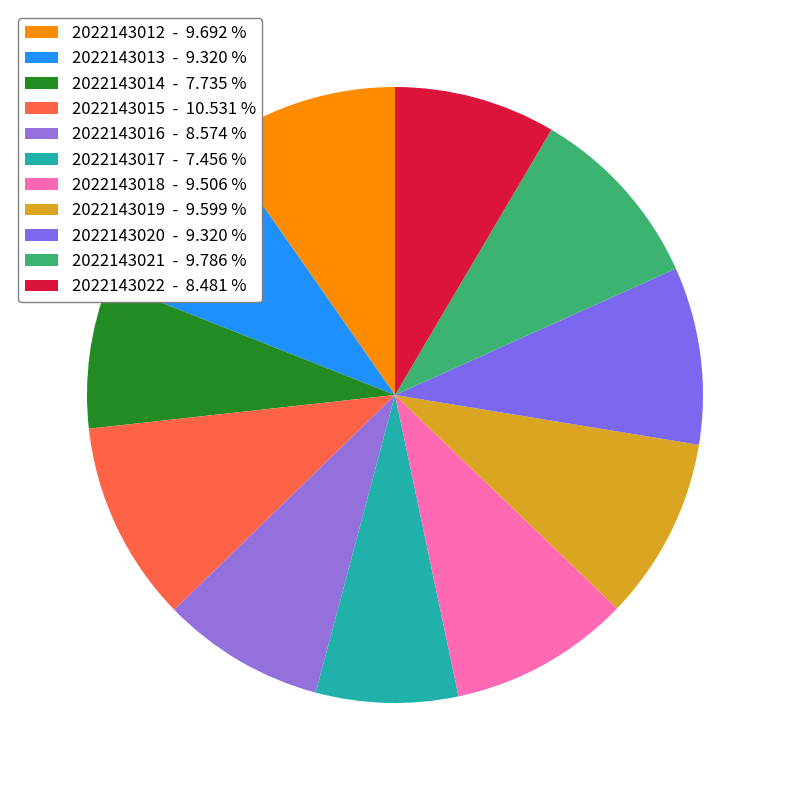

Is it true that 2022143014 is 8% of the pie?

True